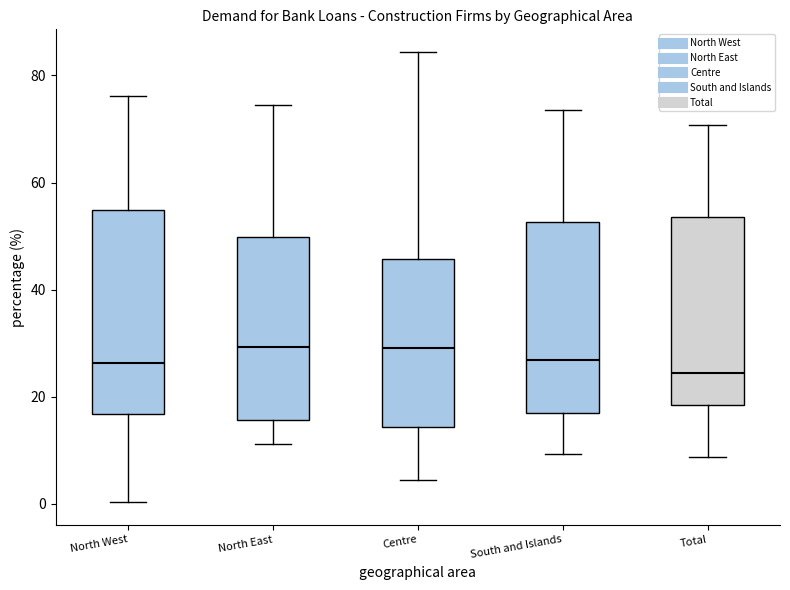

Comparing the boxes themselves (not the whiskers), which one is the tallest?

North West